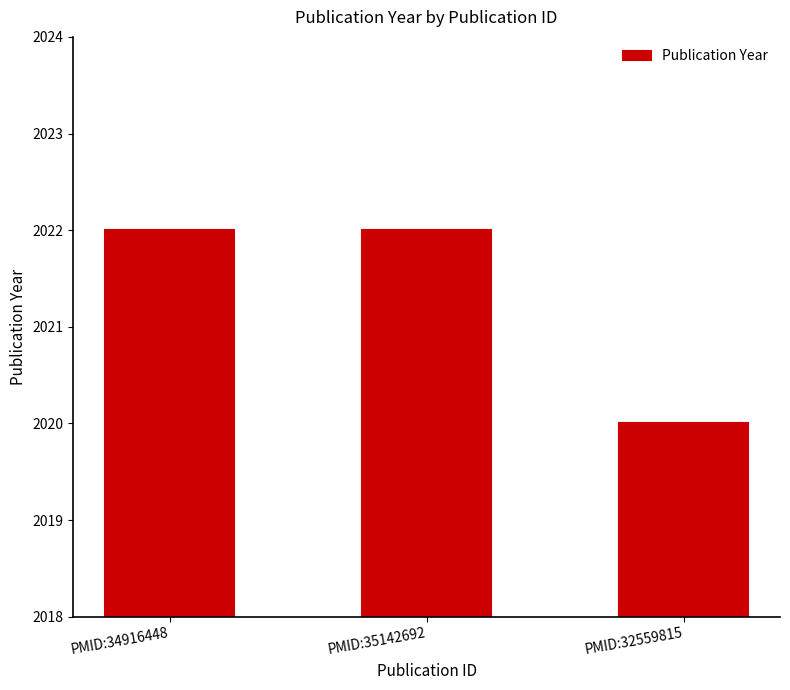

Reading left to right, what are all the values shown in this chart?

2022	2022	2020